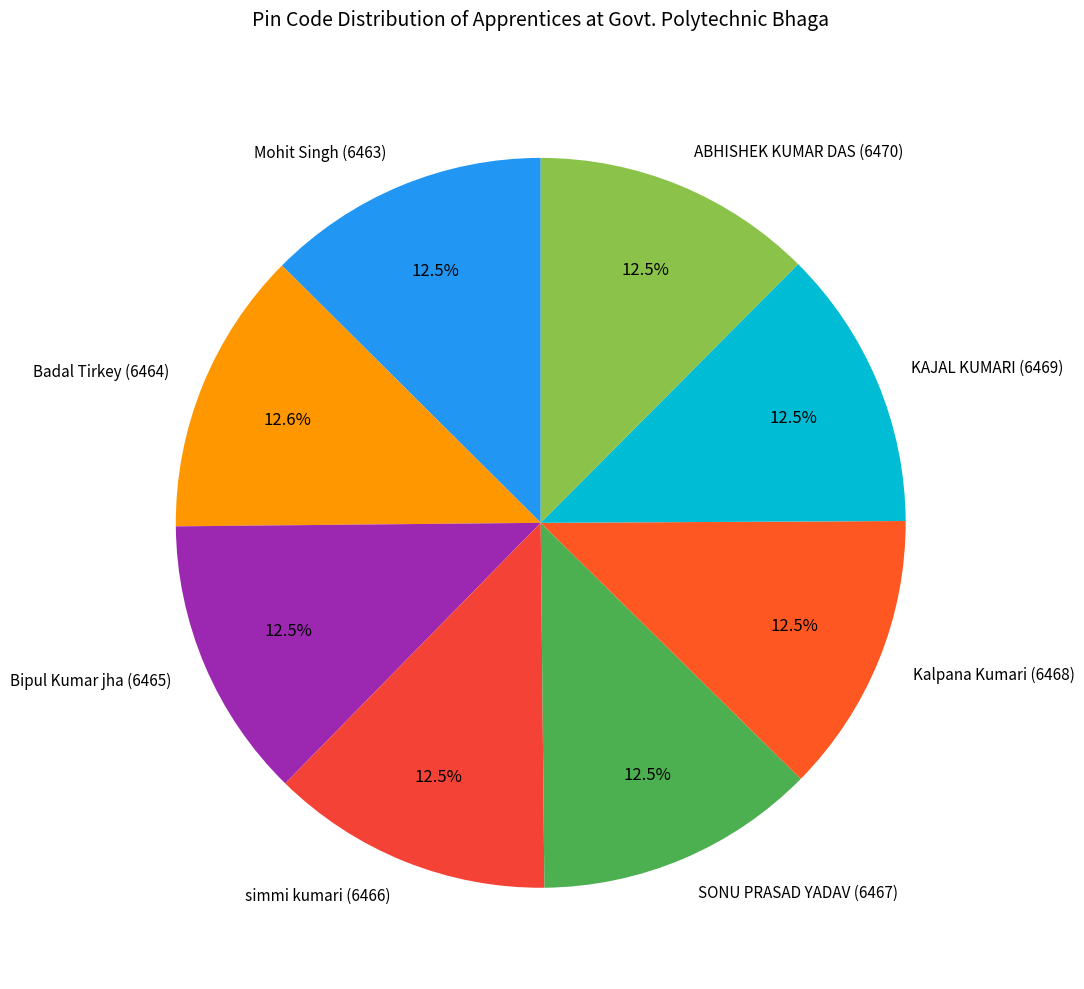

Combined, what portion of the pie is KAJAL KUMARI (6469) and Badal Tirkey (6464)?

25.1%